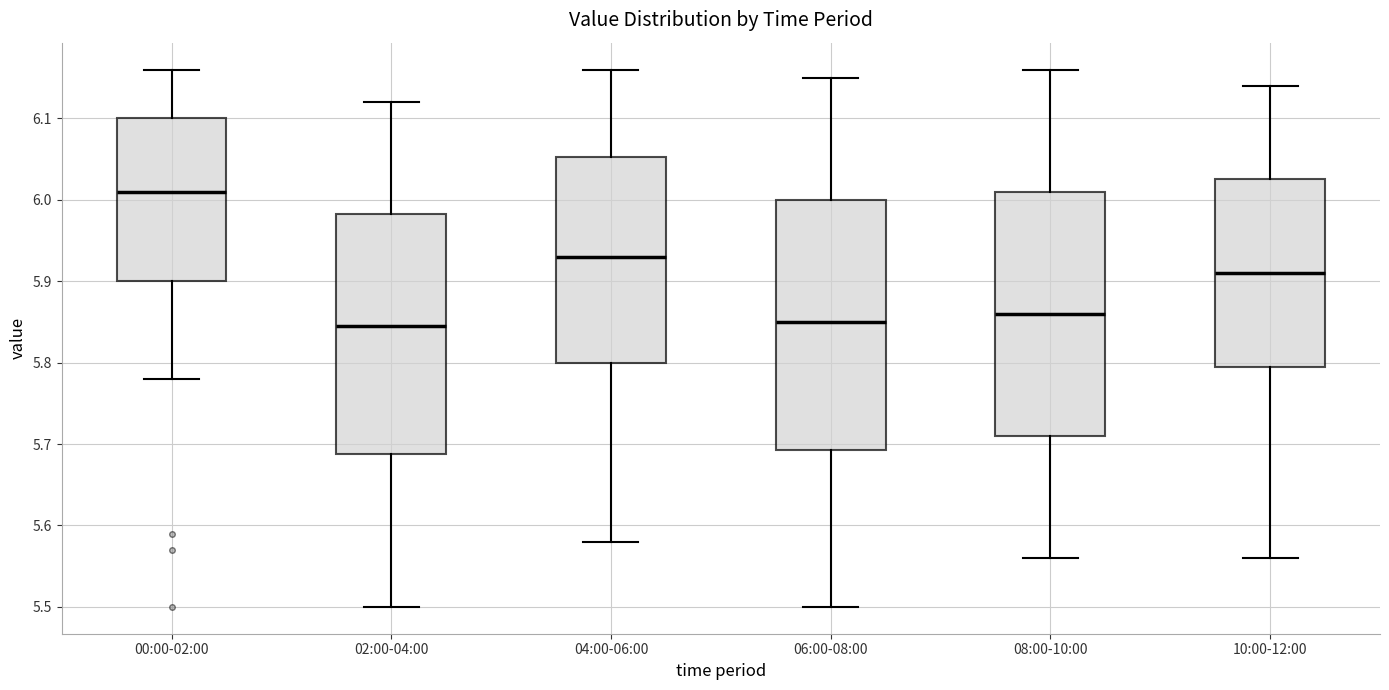

Which box has the highest median line?

00:00-02:00